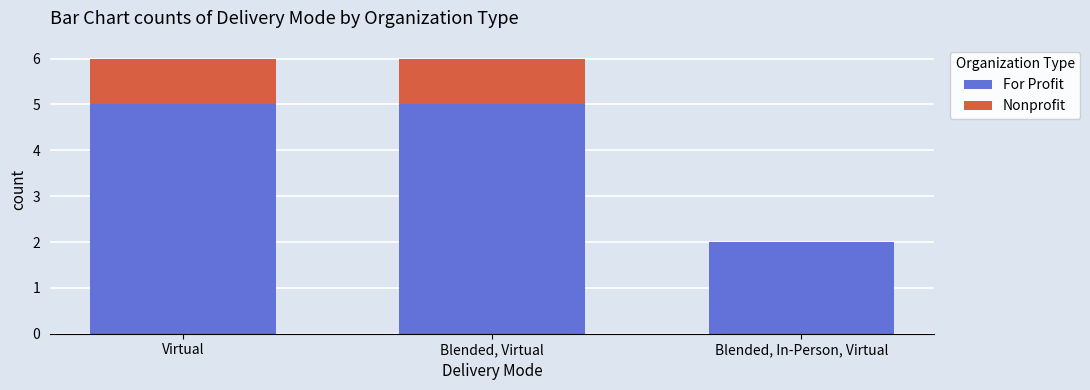

What are all the series names shown in the legend?

For Profit, Nonprofit